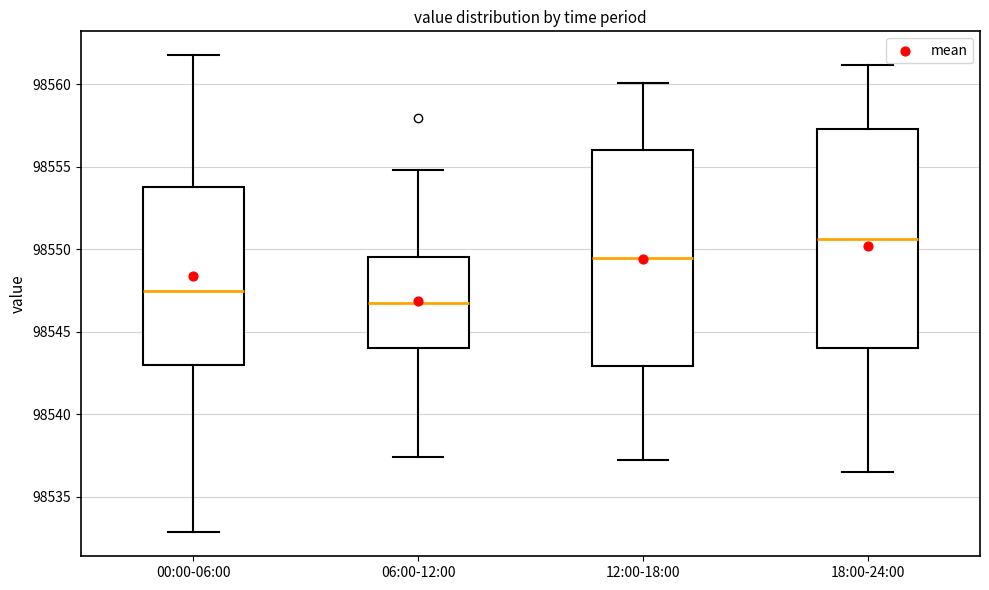

Reading left to right, transcribe this box plot: for each box, give where its median line is, the range the box spans, and where its two whiskers end, as read against the y-axis. The values are not printed on the chart, so give them approximately, as read against the axis.

00:00-06:00: median 98547.5, box 98543.0 to 98554.0, whiskers 98533.0 to 98562.0
06:00-12:00: median 98547.0, box 98544.0 to 98549.5, whiskers 98537.5 to 98555.0
12:00-18:00: median 98549.5, box 98543.0 to 98556.0, whiskers 98537.0 to 98560.0
18:00-24:00: median 98550.5, box 98544.0 to 98557.5, whiskers 98536.5 to 98561.0